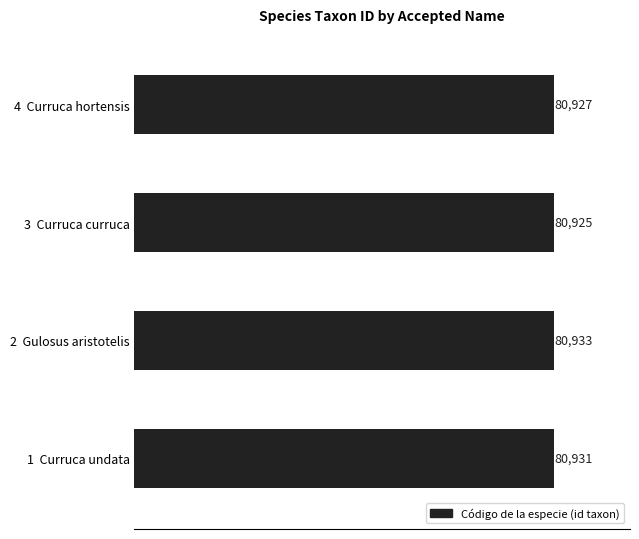

Reading bottom to top, list all the values displayed in this chart.

80931	80933	80925	80927